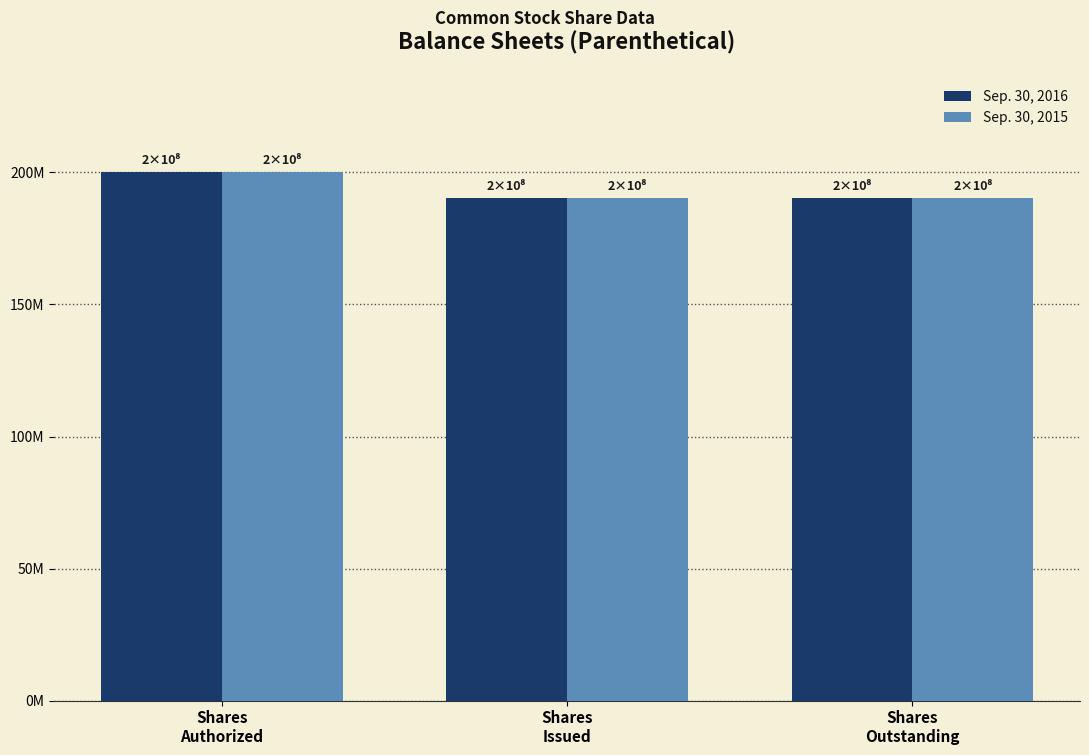

Which series changed the most between Shares
Issued and Shares
Outstanding?

Sep. 30, 2016